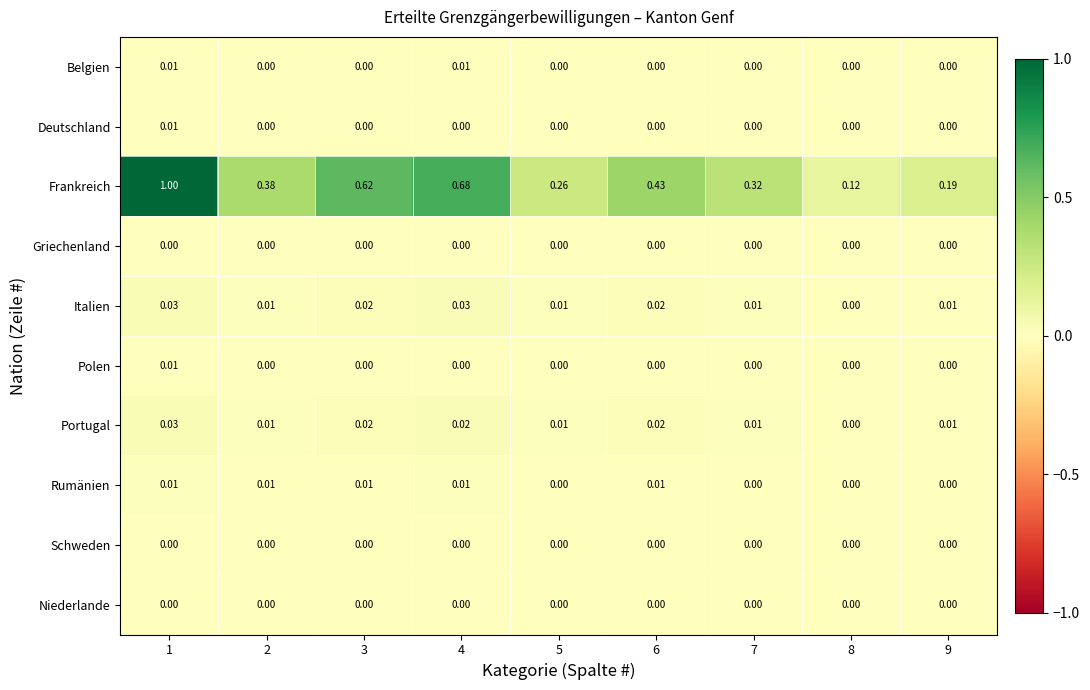

Count the number of data series in this chart.

10